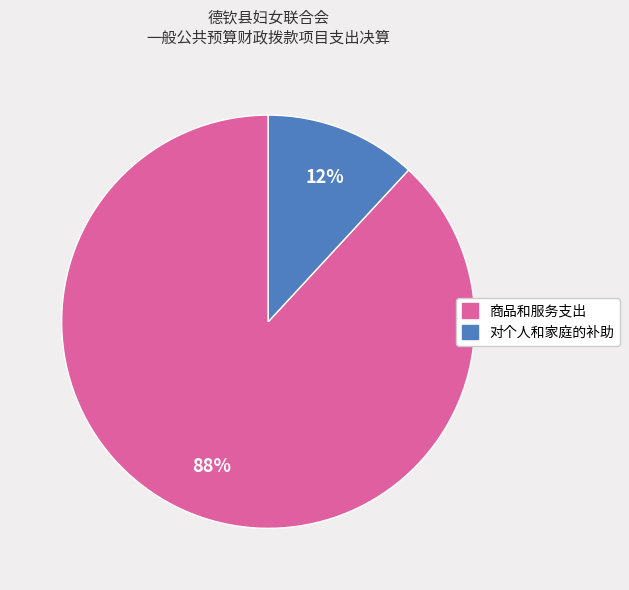

How many segments does this pie chart have?

2